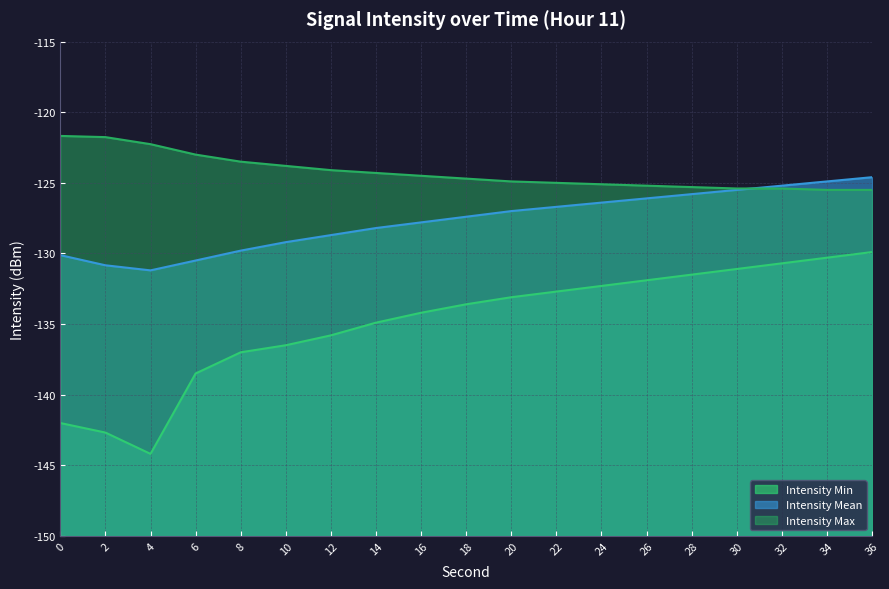

At how many categories does at least one series exceed -133?

19